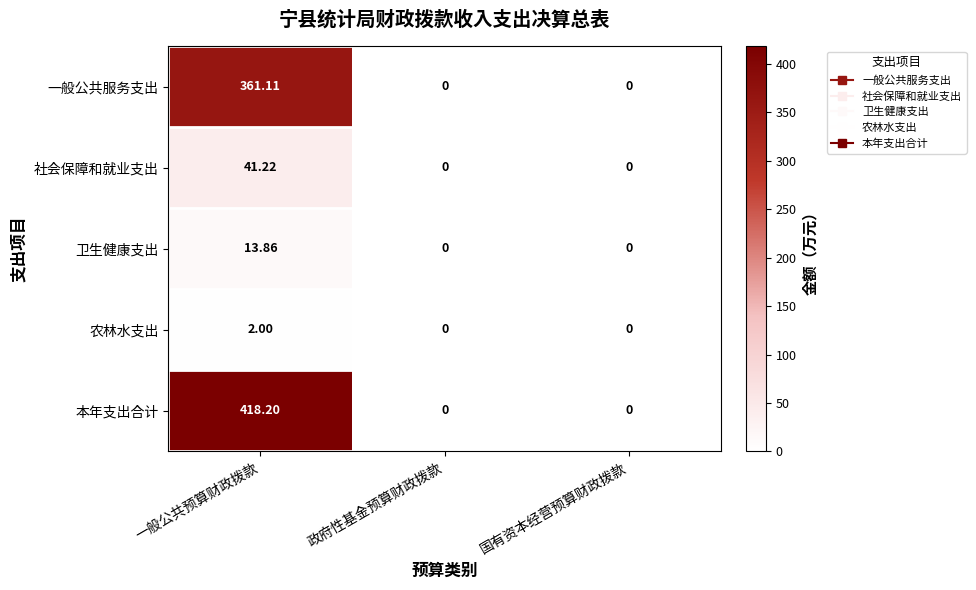

What is the total value across all series at 一般公共预算财政拨款?

836.4